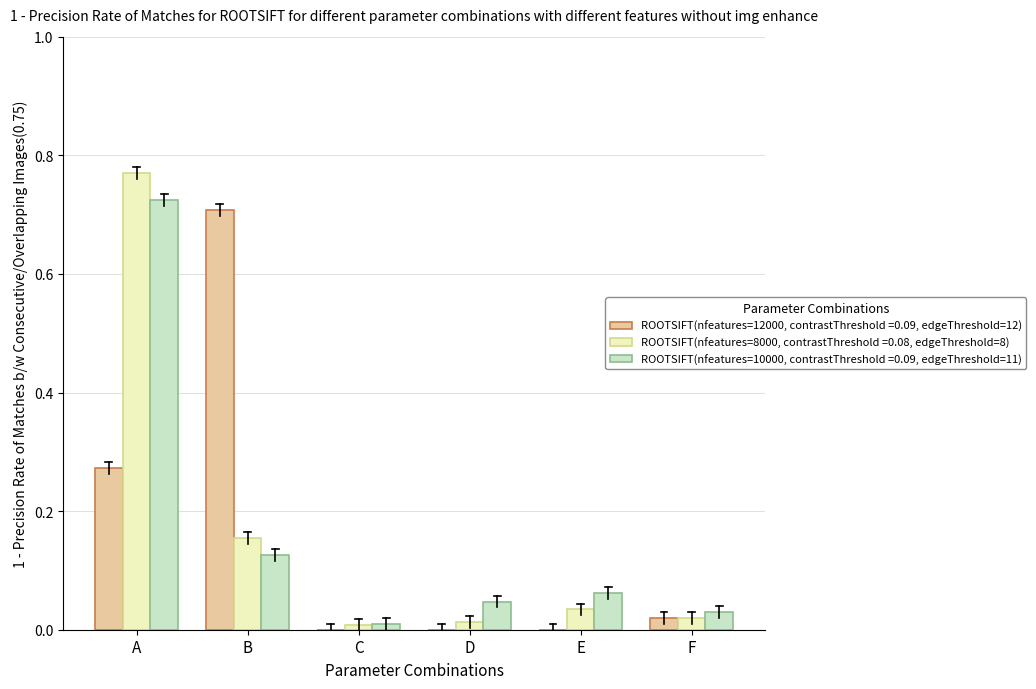

At which category is the sum across all series the highest?

A